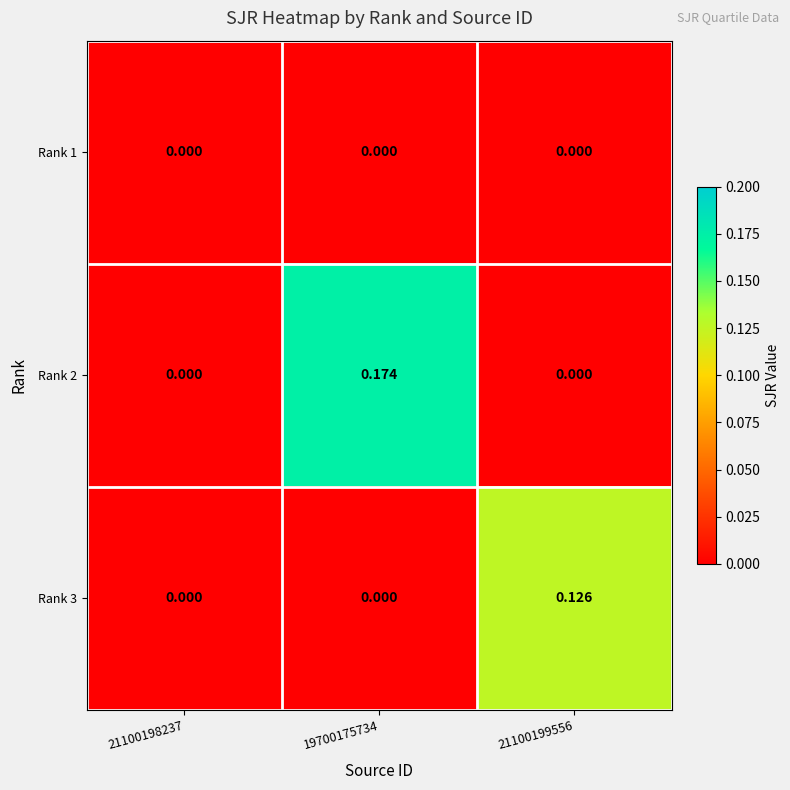

How many data points does each series have?

3